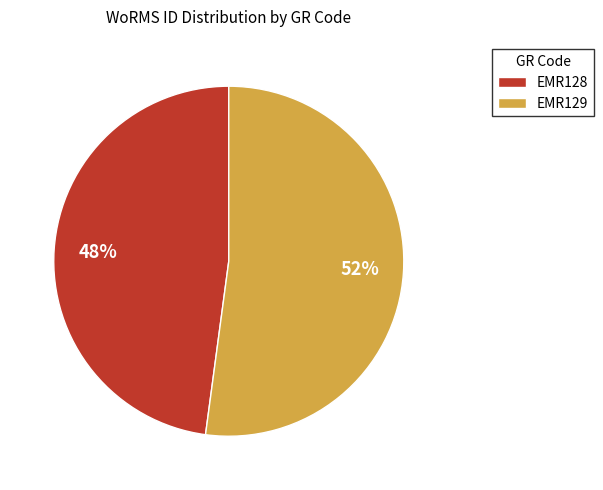

Does EMR128 account for over 50% of the chart?

No